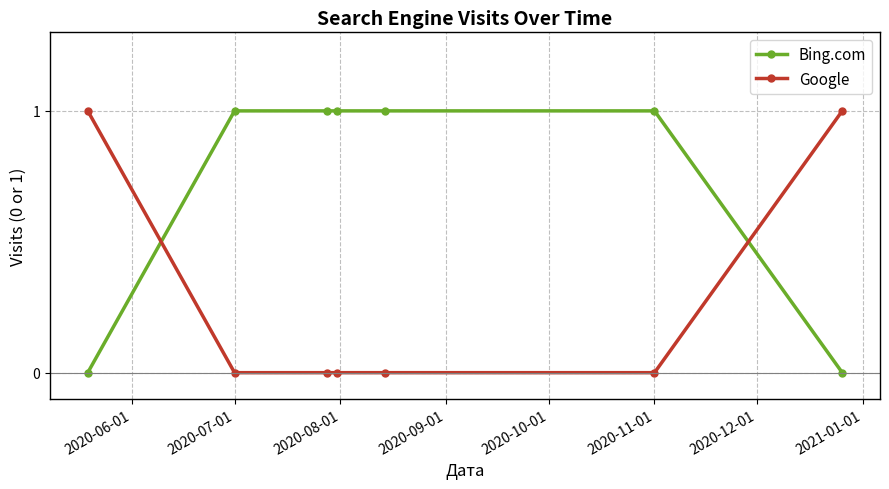

List the series in order of their overall mean, highest first.

Bing.com, Google